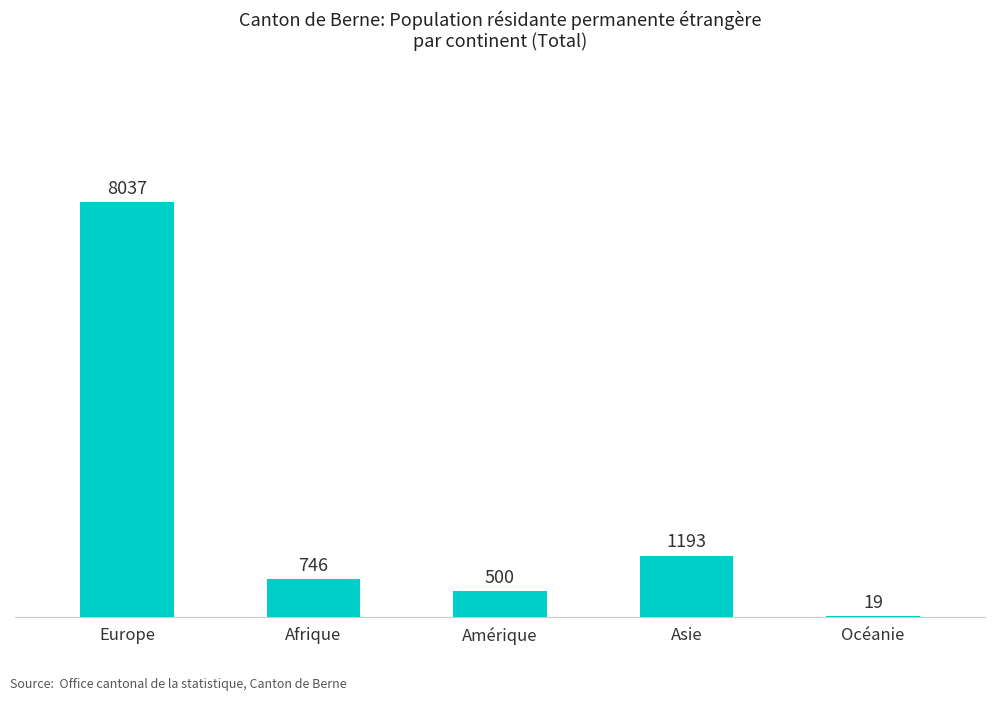

How many series are shown in this chart?

1